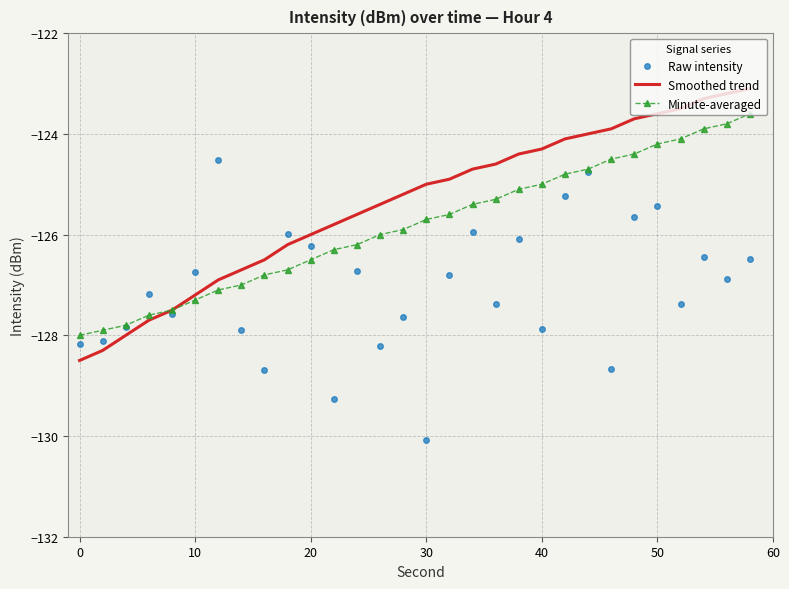

Which series has the largest total across all categories?

Smoothed trend